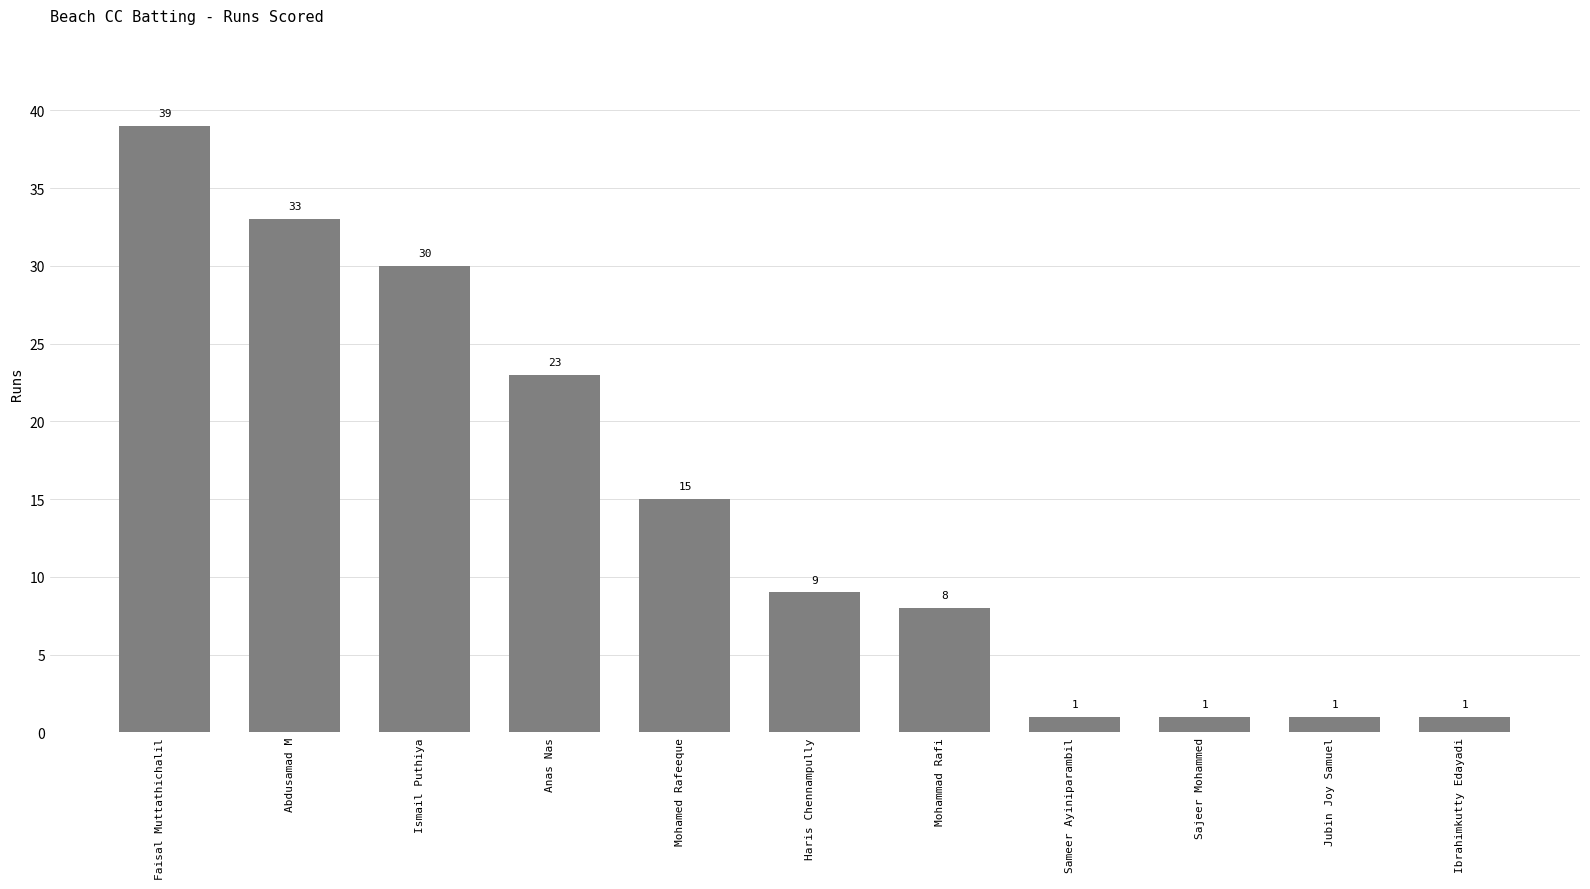

What value does the data have at Mohammad Rafi, to the nearest 10?

10